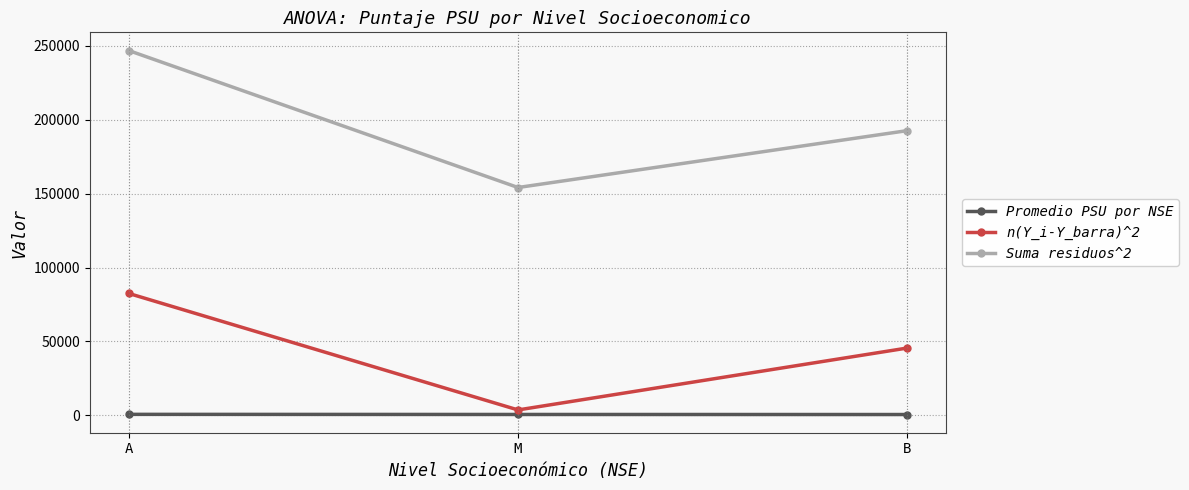

Is it true that Suma residuos^2 equals 225970.0 at M?

False